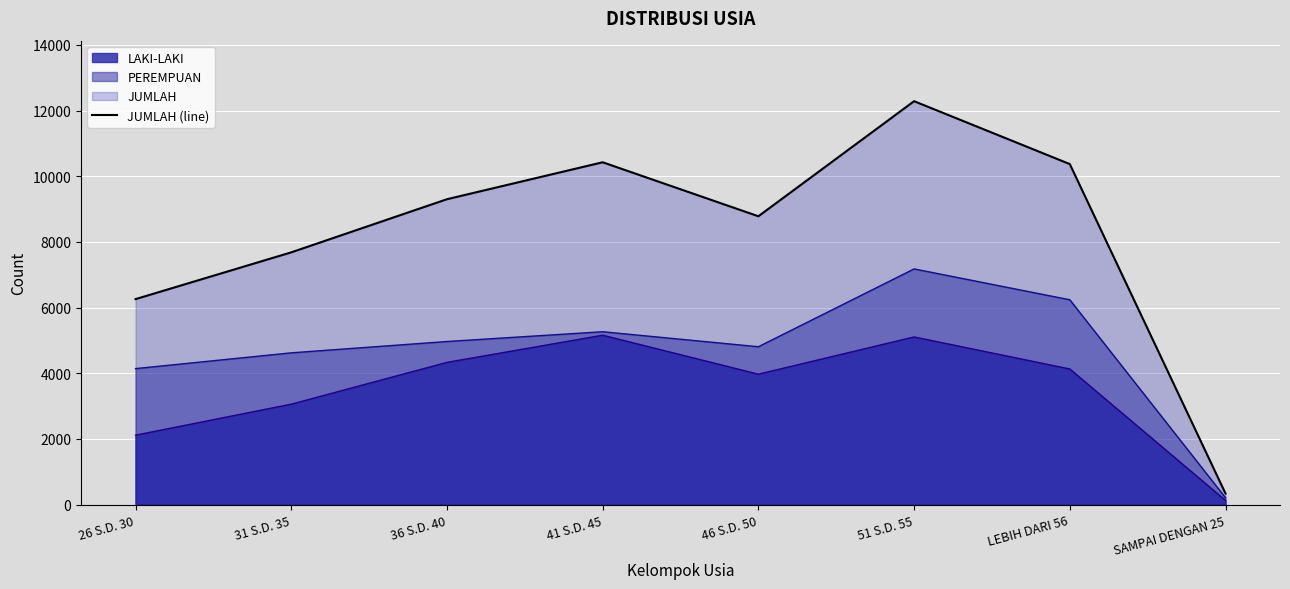

True or false: LAKI-LAKI and JUMLAH intersect in this chart.

False